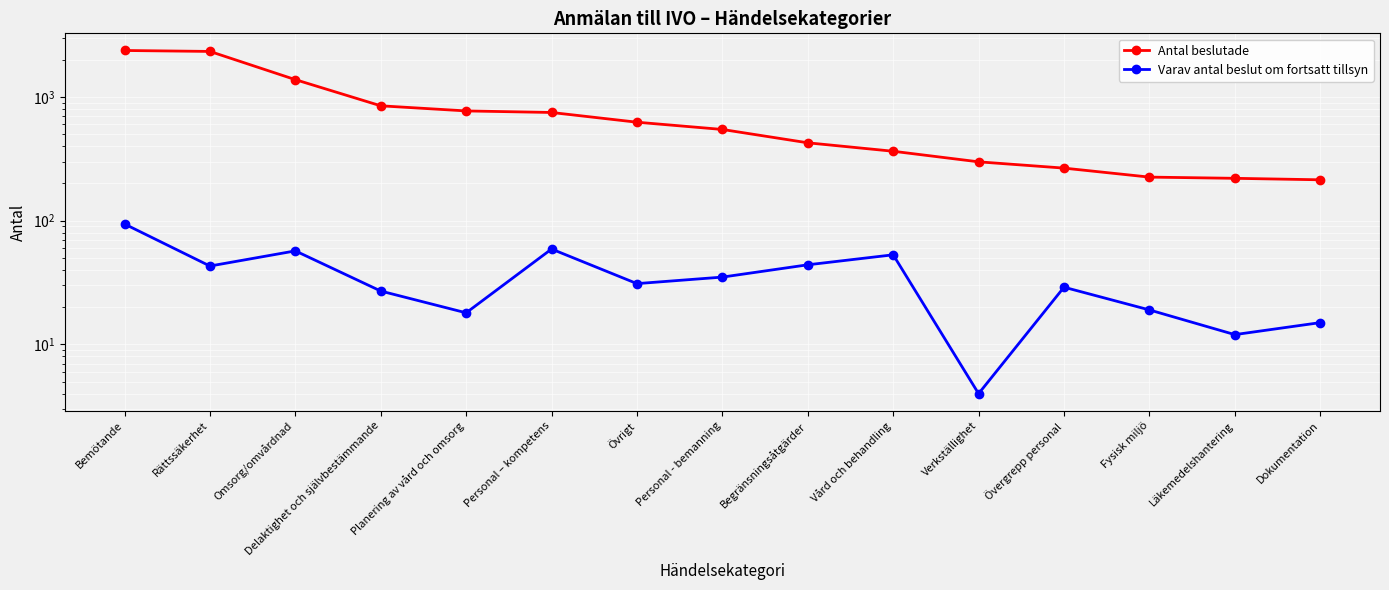

What is the maximum value for Antal beslutade?

2374